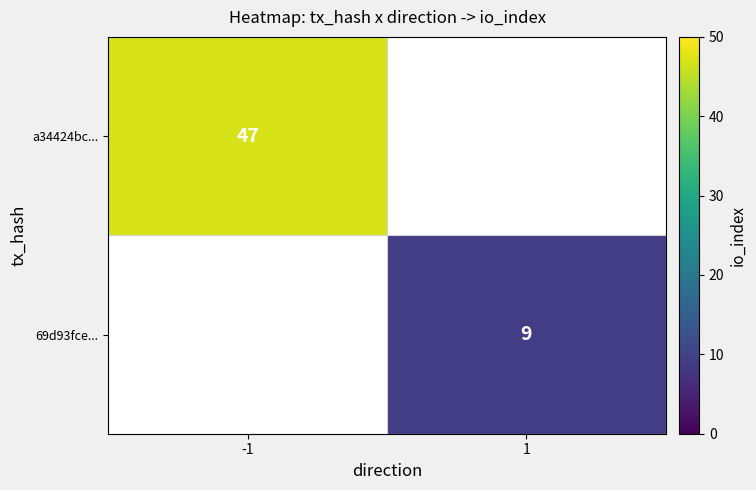

How many categories are shown in the chart?

2